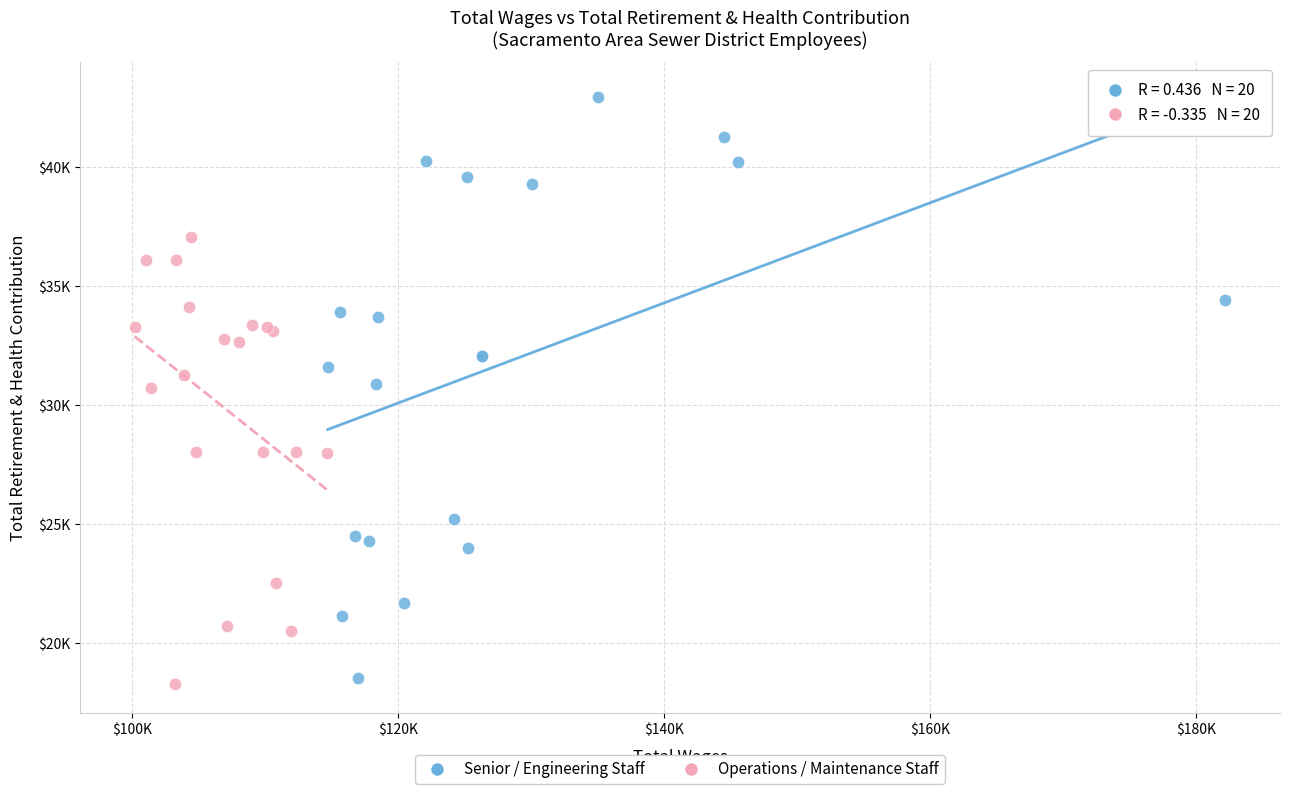

What are all the series names shown in the legend?

Senior / Engineering Staff, Operations / Maintenance Staff